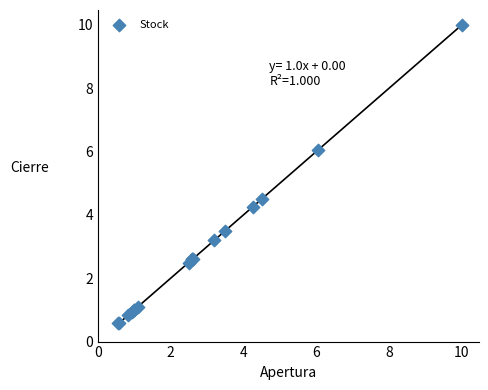

What Y value in the scatter plot is closest to 5?

4.5